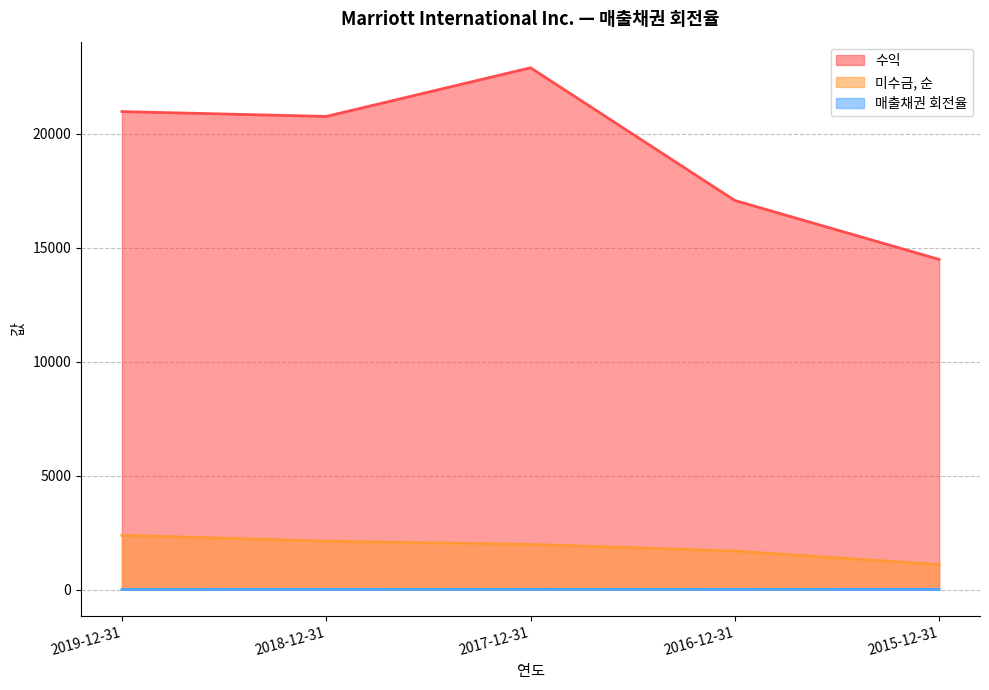

What is the difference between the highest and lowest values at 2018-12-31?

20748.2